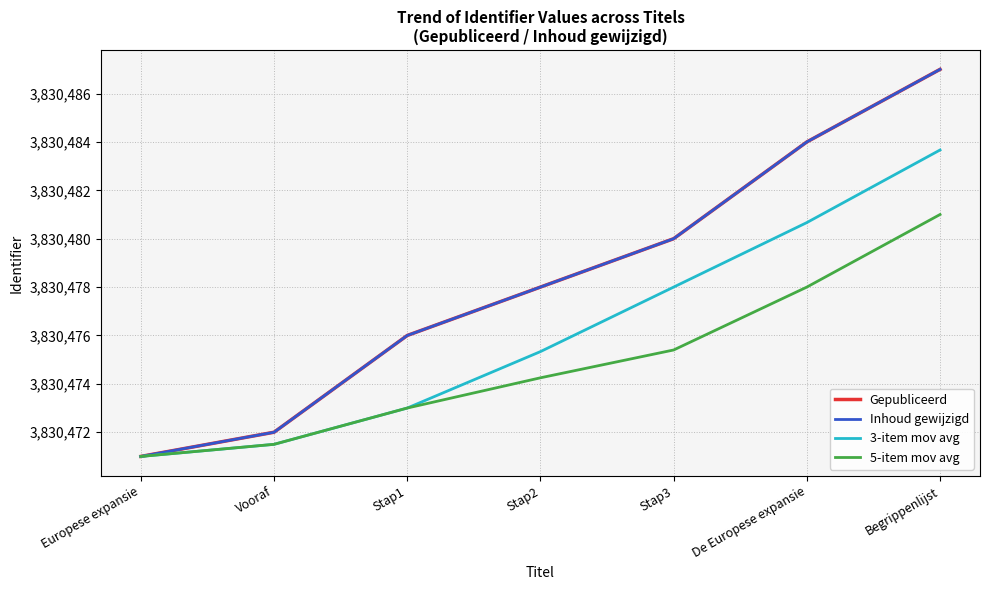

Does the chart have visible grid lines?

Yes